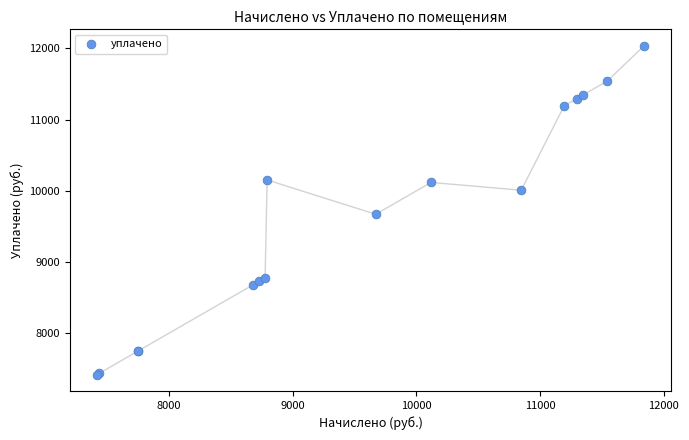

What Y value in the scatter plot is closest to 9728?

9671.0